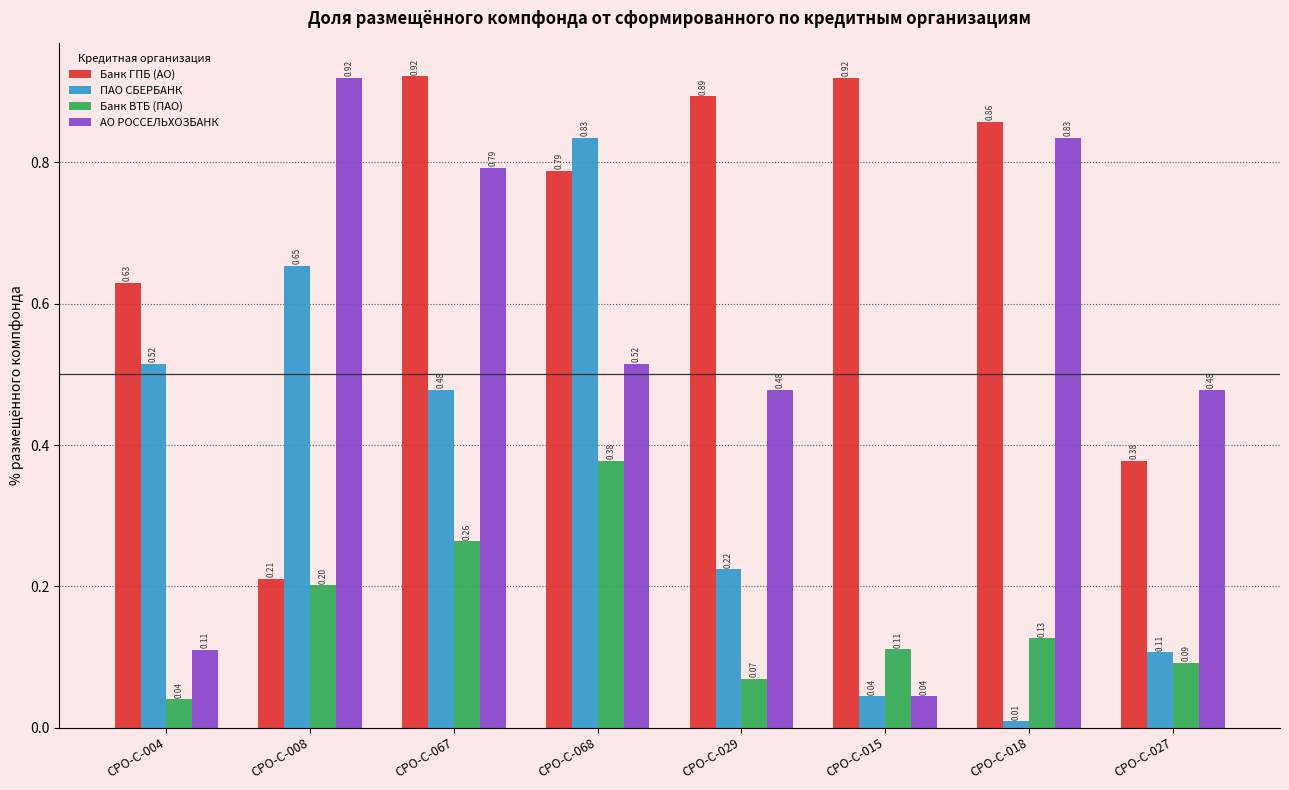

What is the sum of all Банк ГПБ (АО) values?

5.6